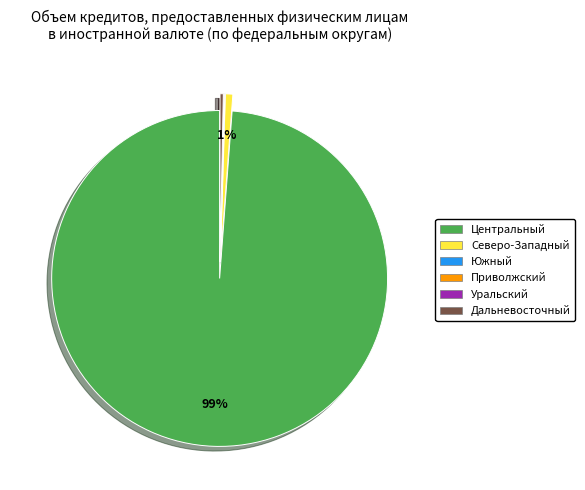

Is there any slice that represents more than half of the pie?

Yes